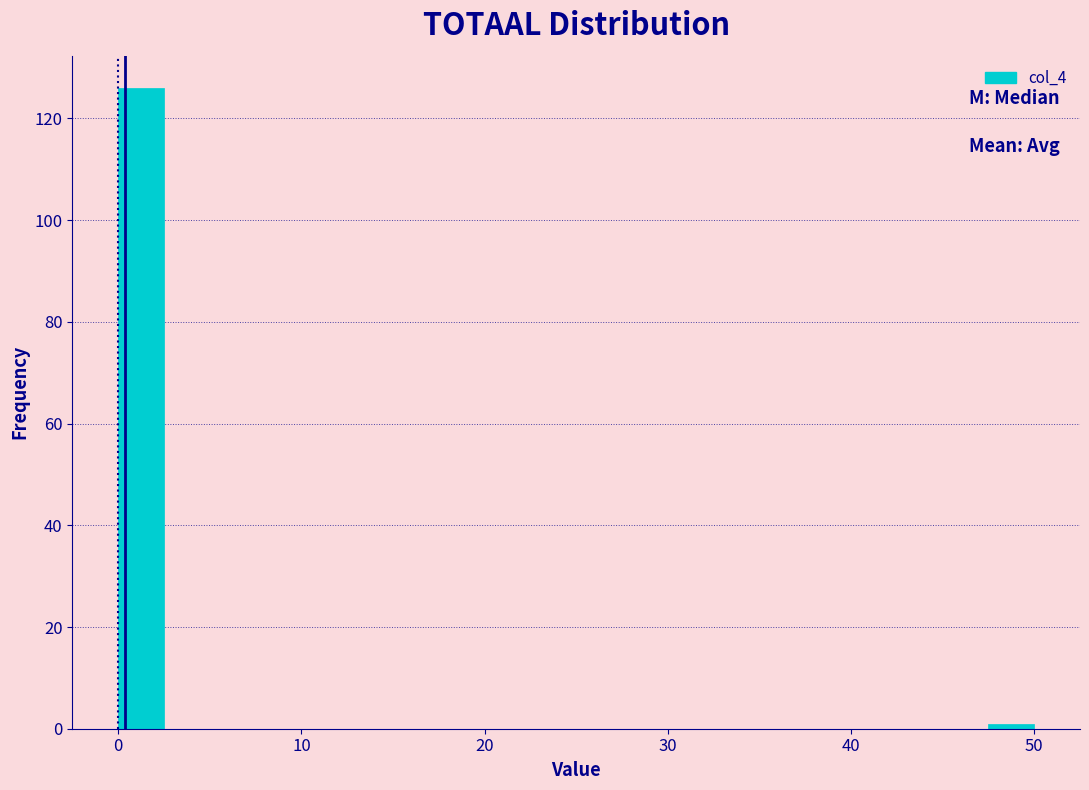

Read against the x-axis, roughly where is the centre of the tallest bar?

1